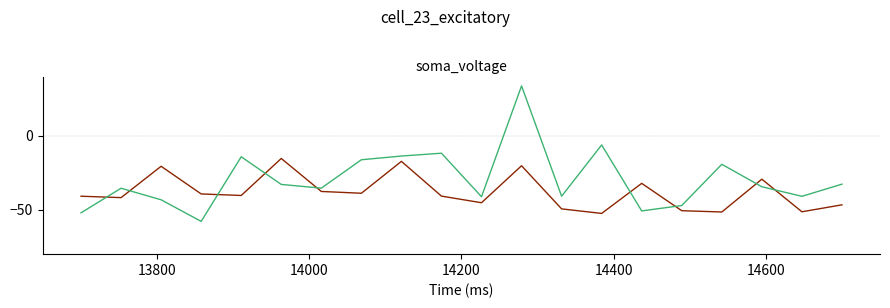

What is the greatest value displayed?

33.7